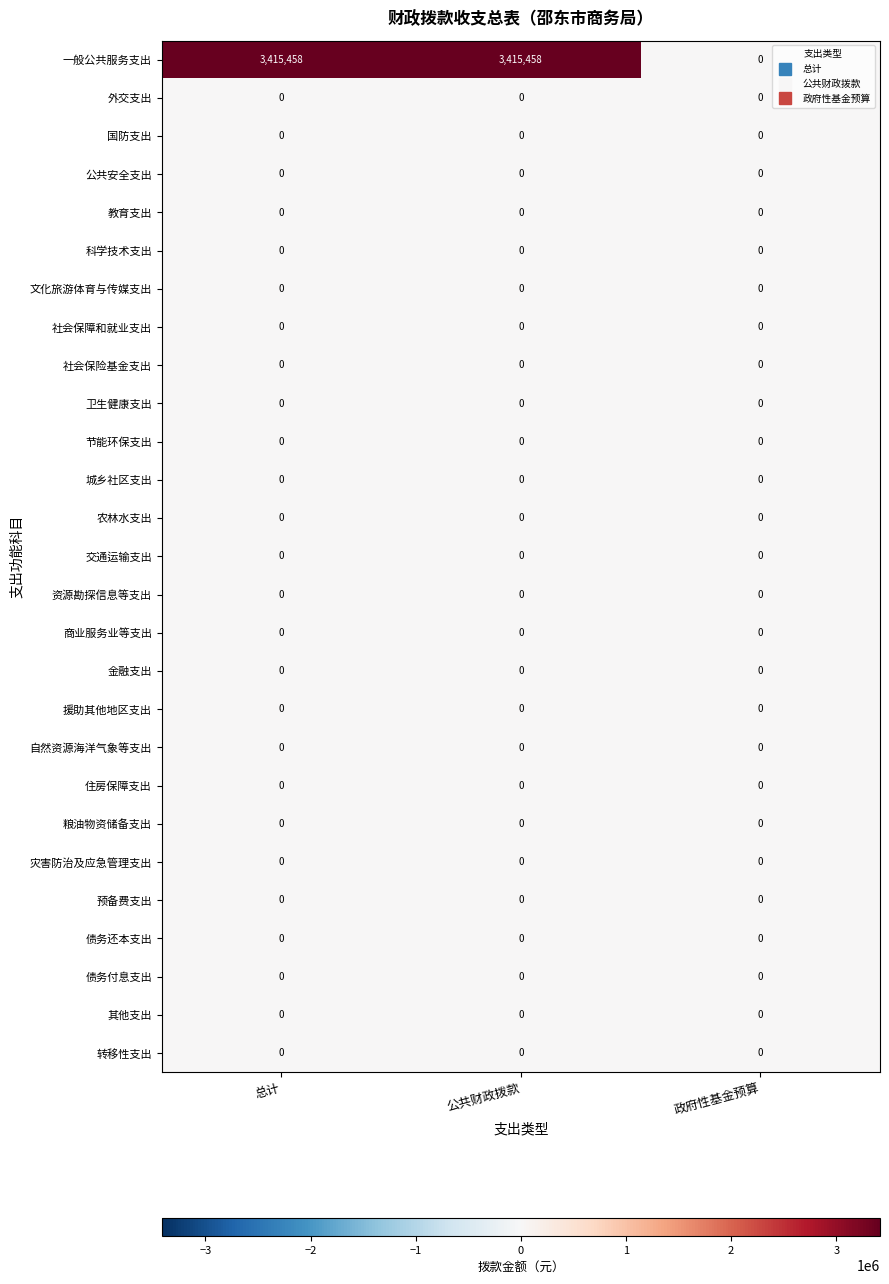

Between 总计 and 政府性基金预算, which series saw the biggest shift?

一般公共服务支出